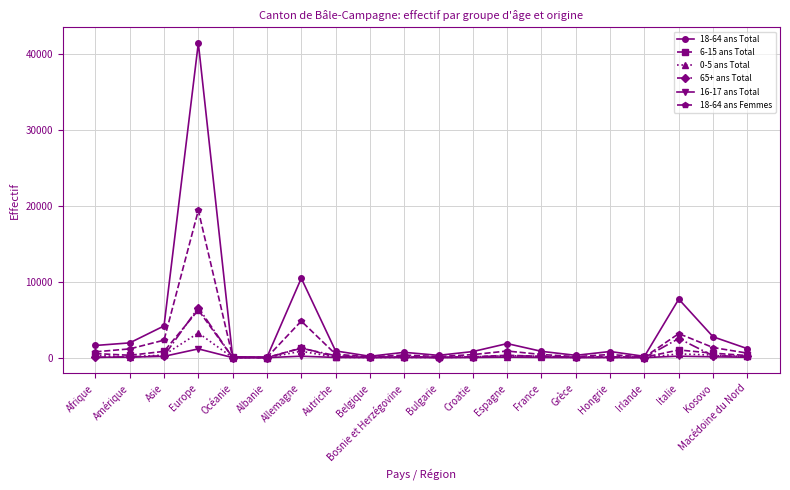

Which series has the widest spread of values?

18-64 ans Total